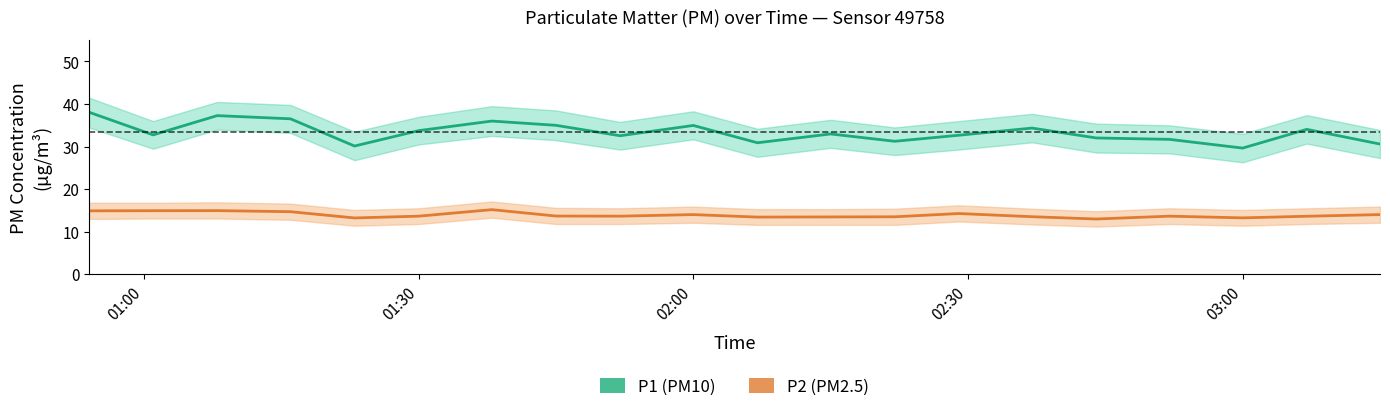

What is the maximum value for P1 (PM10)?

38.1